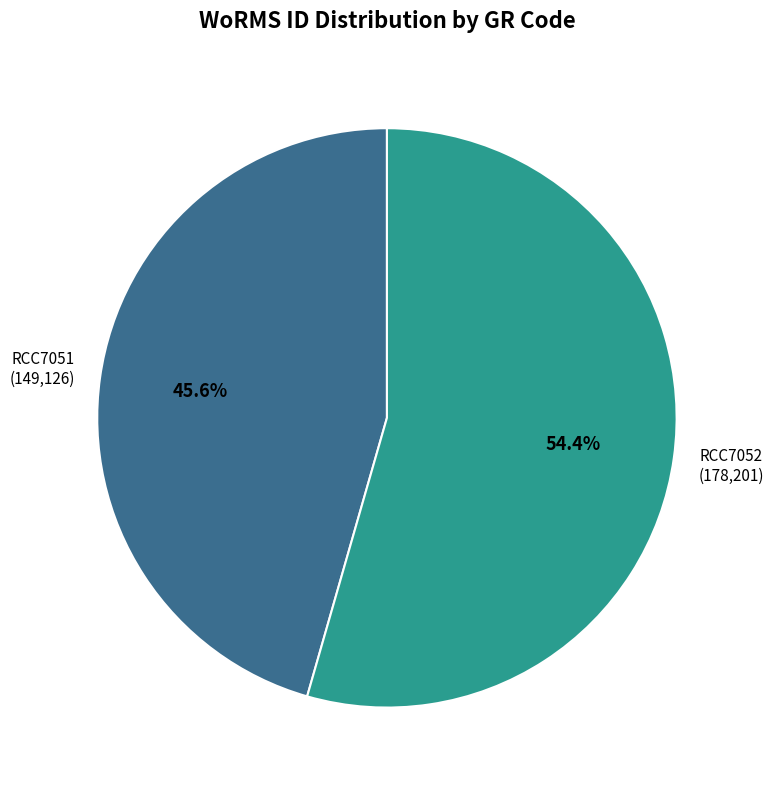

Does any single category account for the majority?

Yes